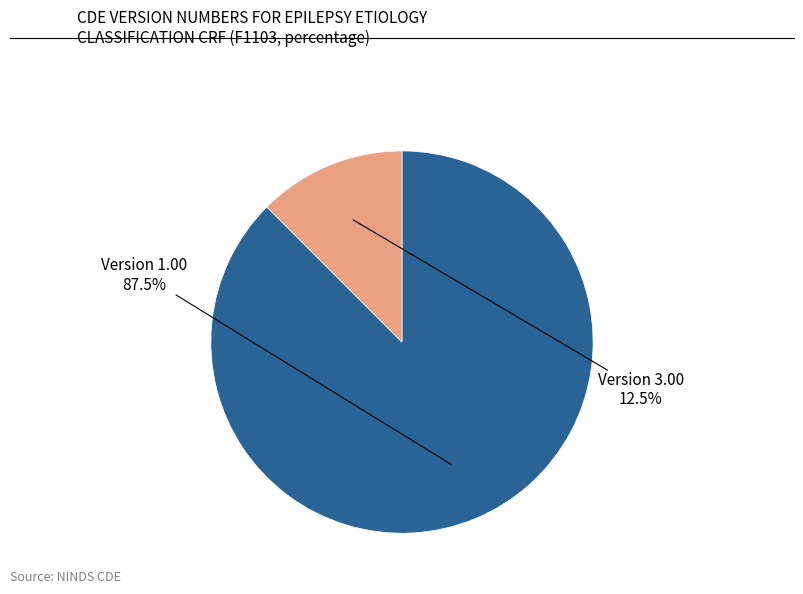

Count the number of slices in the pie.

2